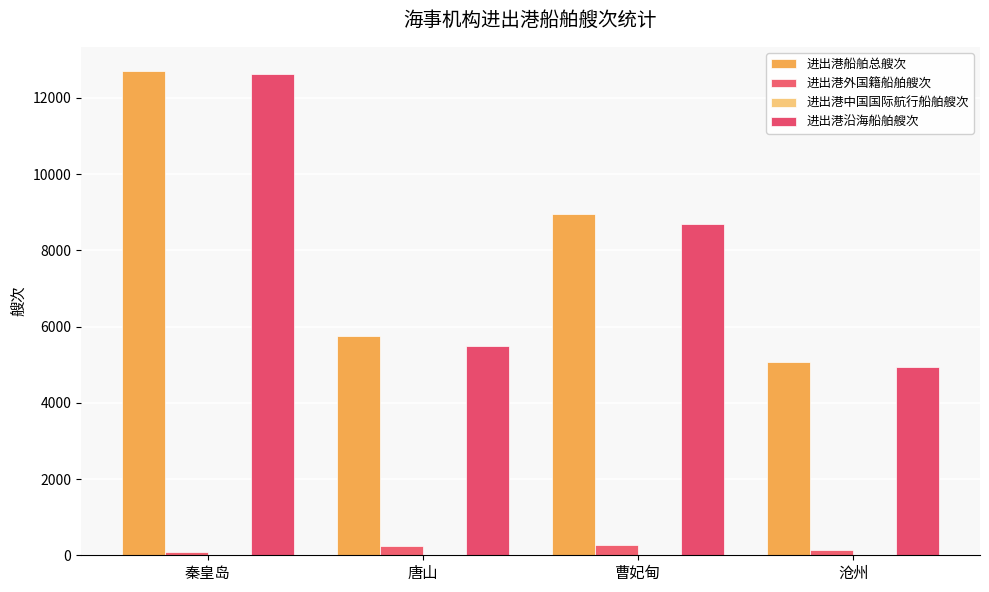

What is the total value across all series at 曹妃甸?

17928